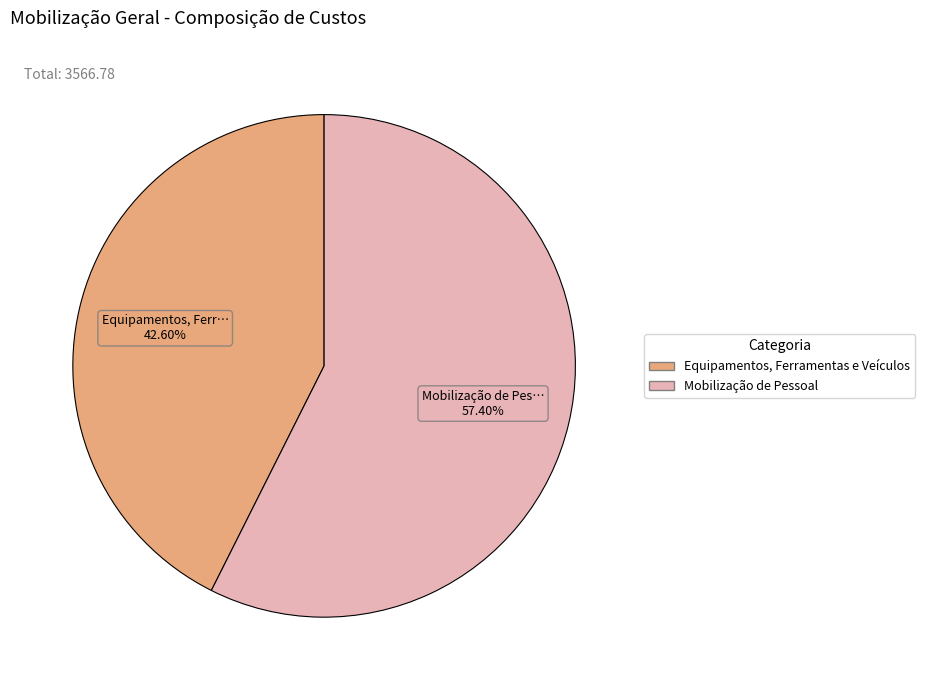

What percentage do Equipamentos, Ferramentas e Veículos and Mobilização de Pessoal together represent?

100.0%